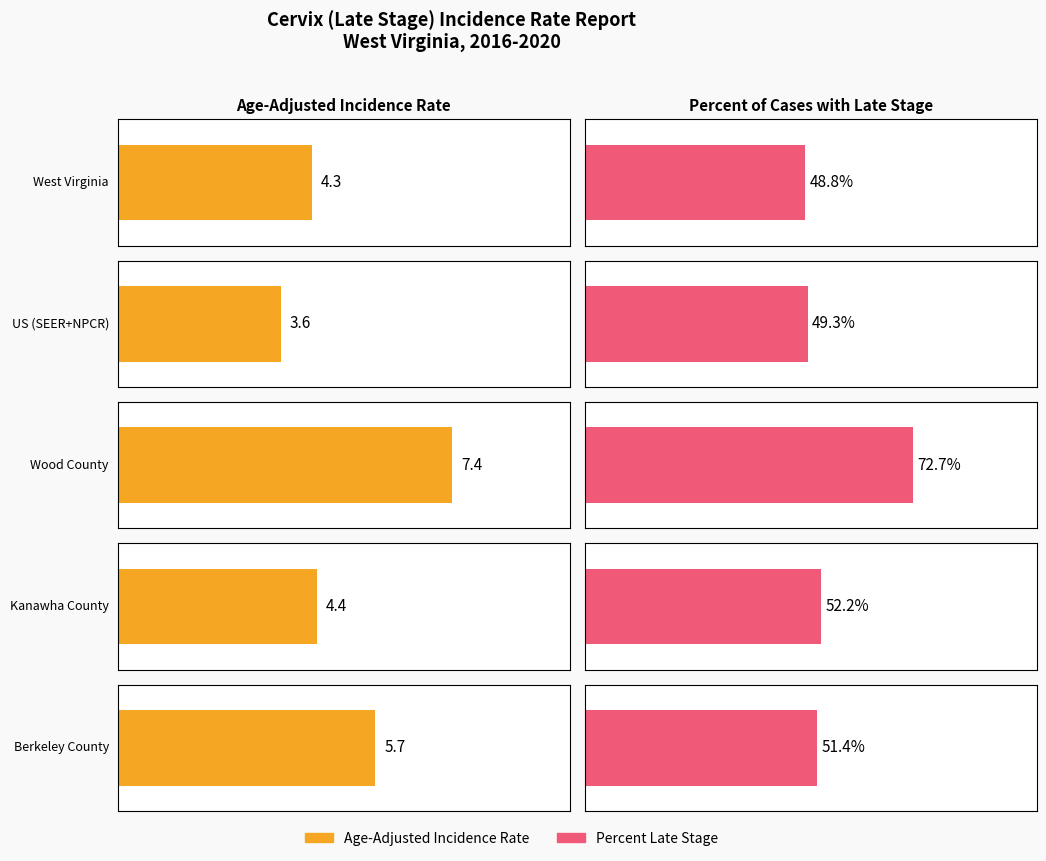

What is the value of the Percent Late Stage bar at the 2nd from the left?

49.3